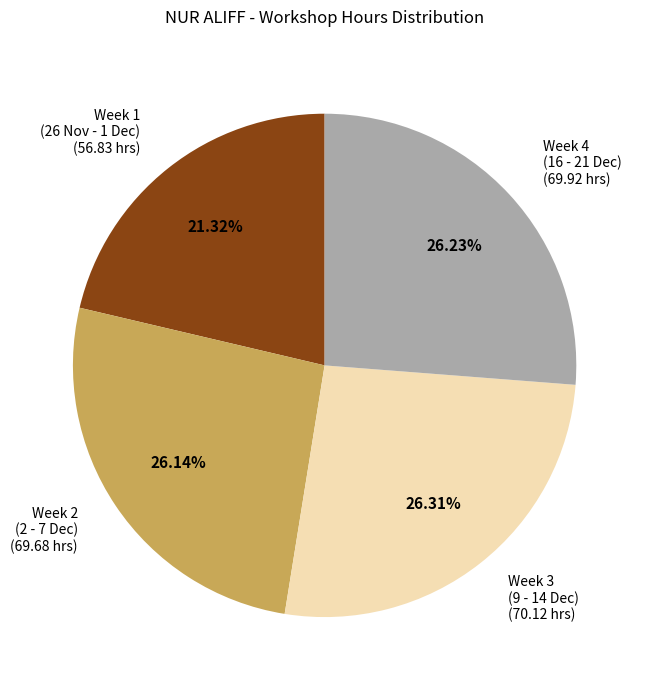

Approximately how many times larger is the value at Week 4 (16 - 21 Dec) (69.92 hrs) compared to Week 2 (2 - 7 Dec) (69.68 hrs)?

1.0